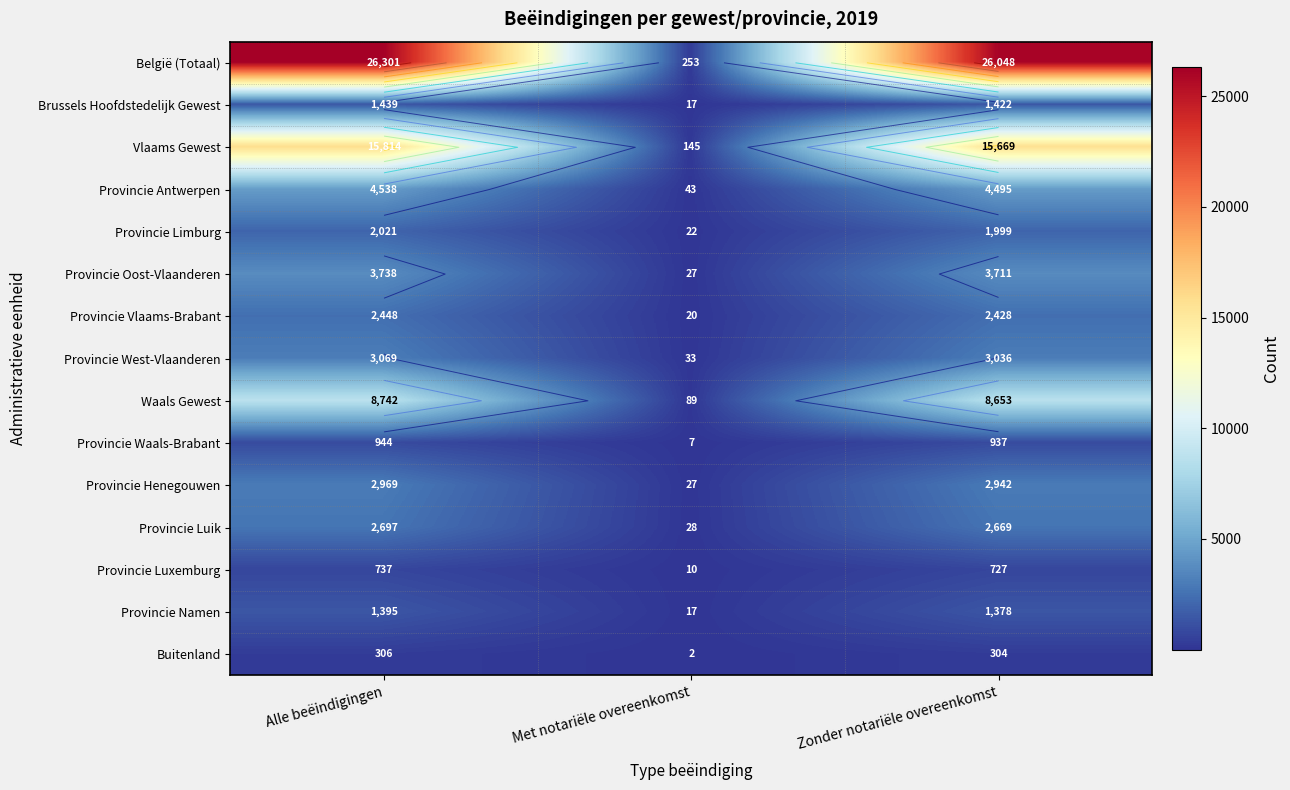

True or false: Provincie Vlaams-Brabant has a value of 4127 at Zonder notariële overeenkomst.

False